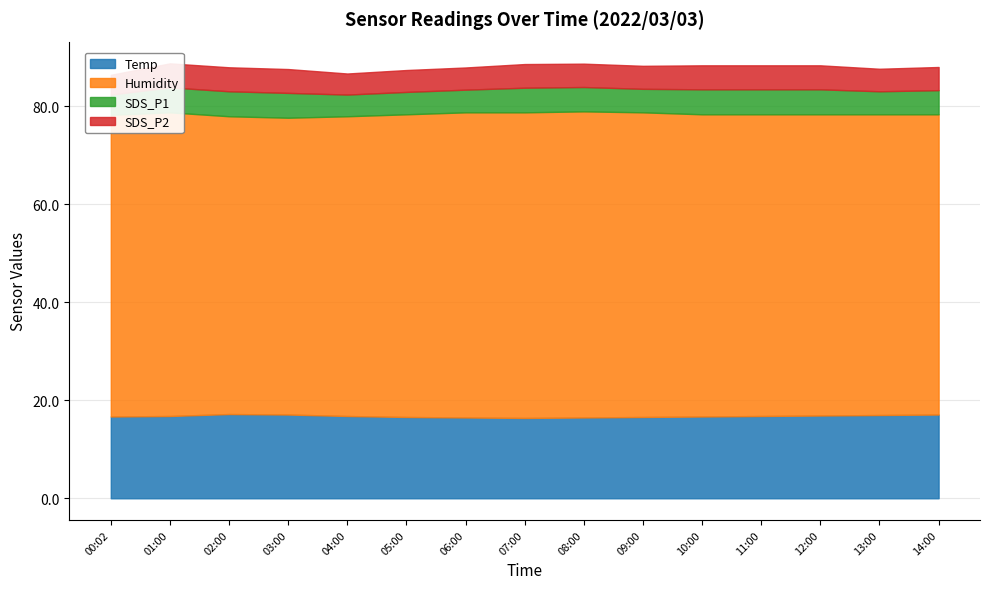

At which category does the chart reach its minimum across all series?

00:02